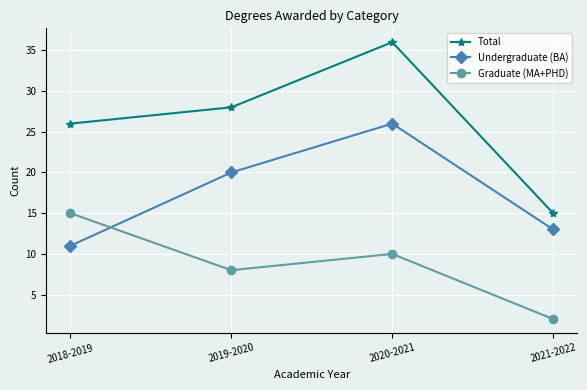

Which series has the widest spread of values?

Total